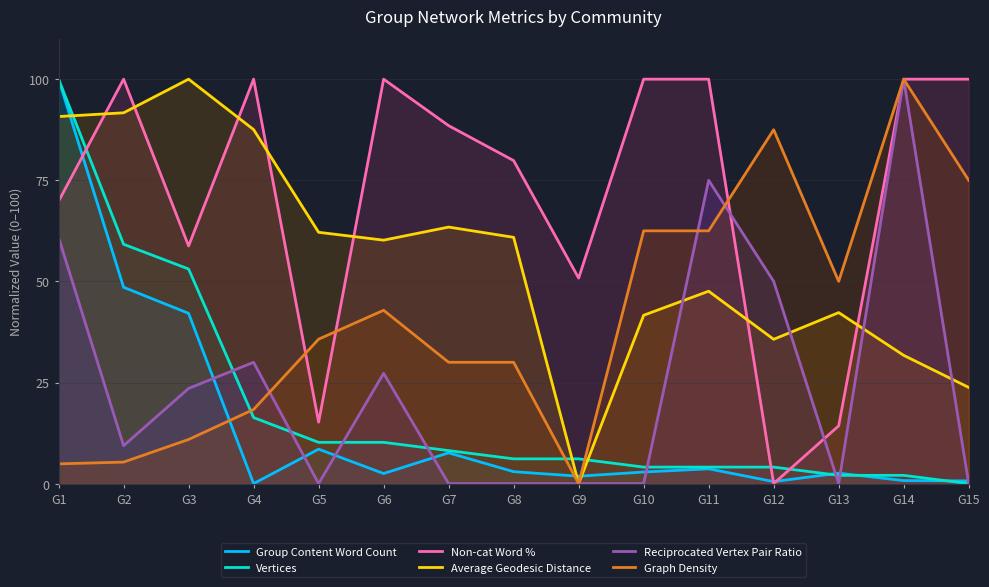

Which series ends up on top after the final intersection of Graph Density and Vertices?

Graph Density